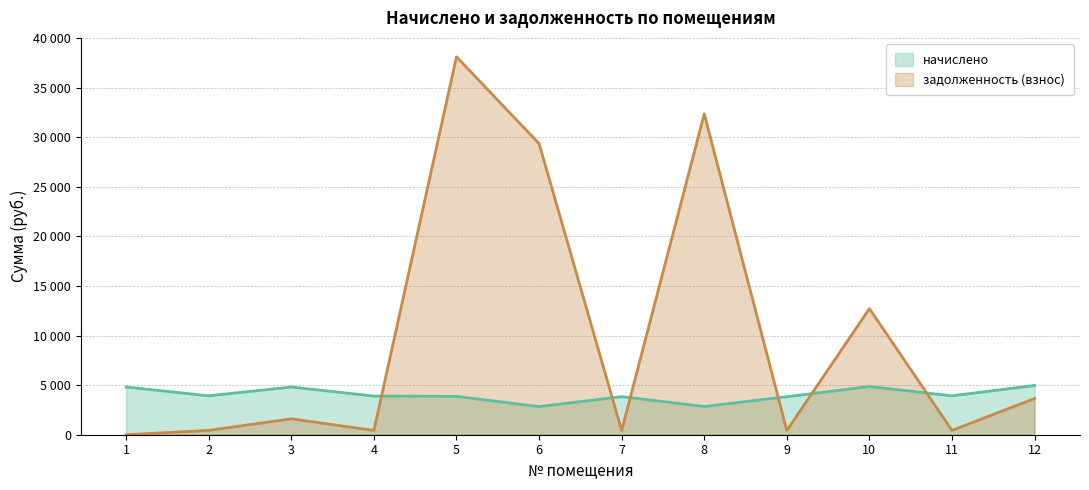

What is the value of the начислено point at the 9th from the left?

3832.1